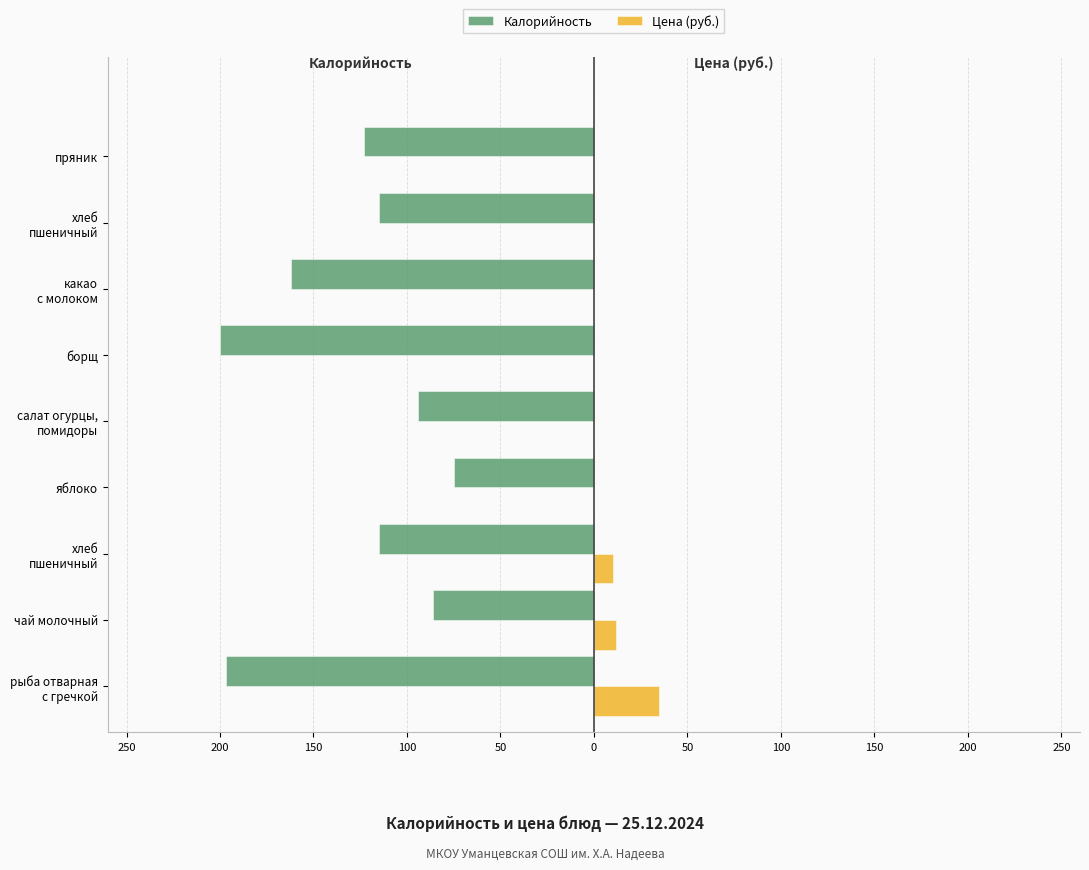

What are all the series names shown in the legend?

Калорийность, Цена (руб.)